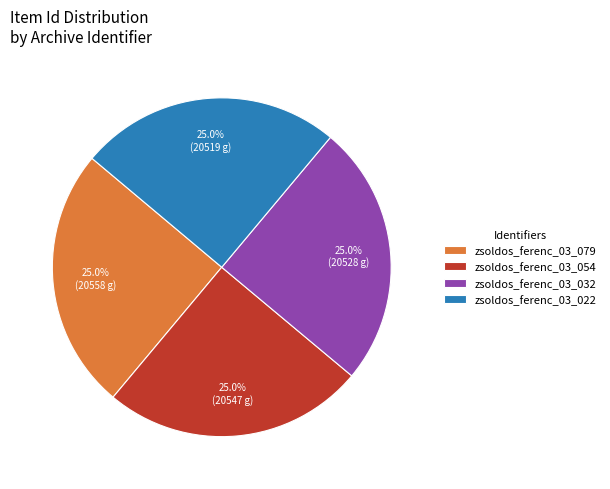

What is the total percentage of zsoldos_ferenc_03_079 and zsoldos_ferenc_03_032?

50.0%